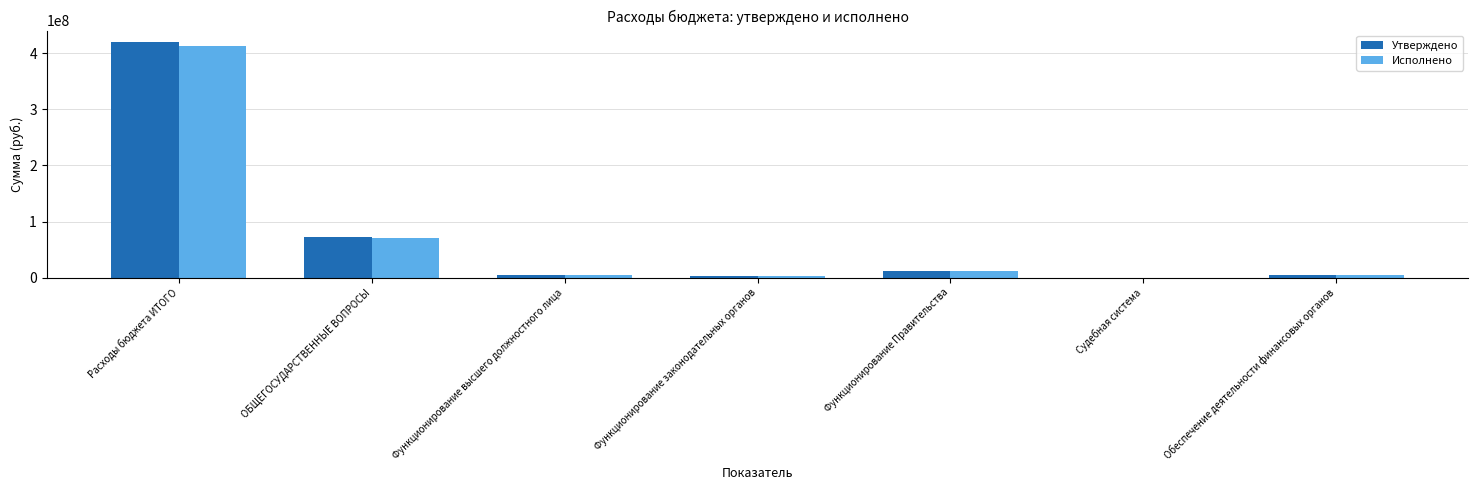

What is the sum of the Утверждено values at Функционирование высшего должностного лица and Обеспечение деятельности финансовых органов?

10389569.8